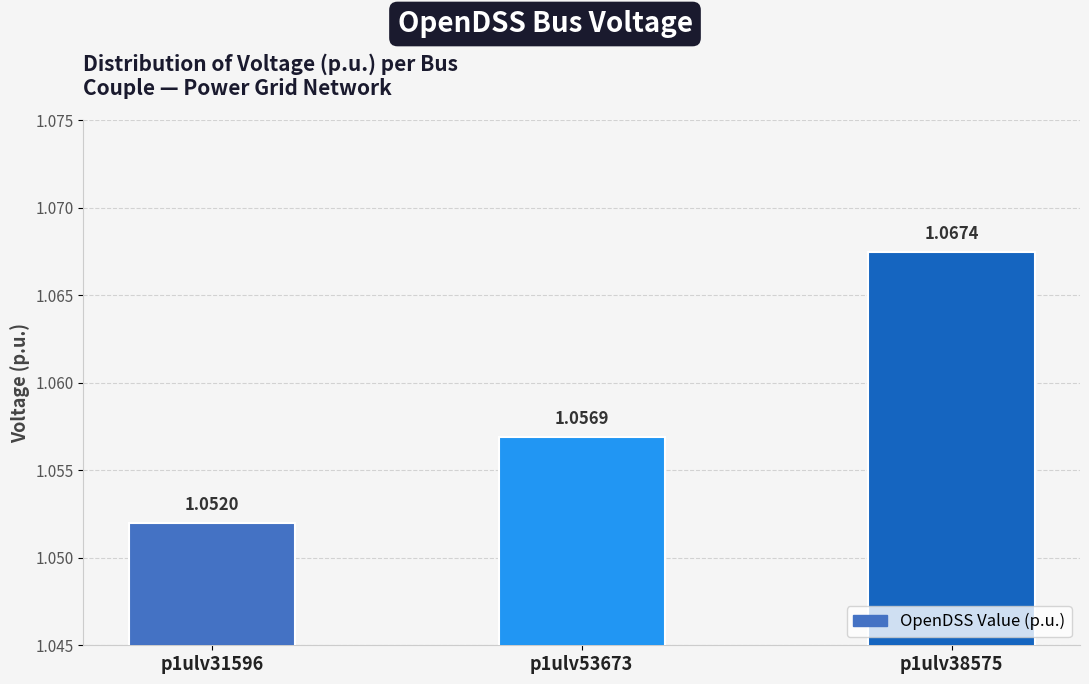

Rank the categories by value from highest to lowest.

p1ulv38575, p1ulv53673, p1ulv31596